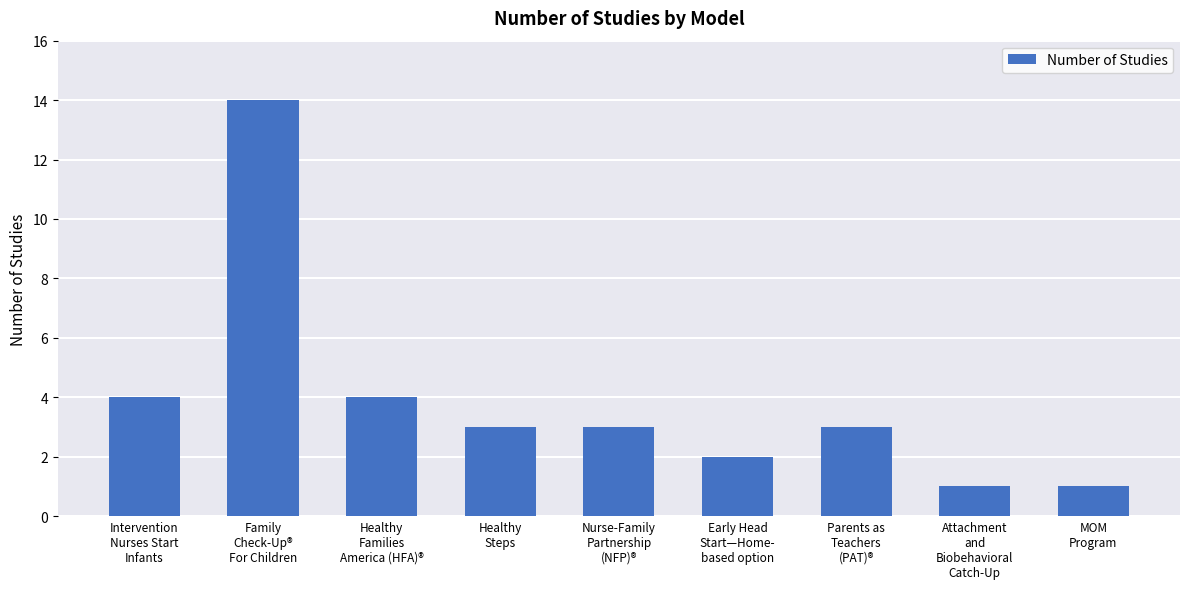

What is the sum of all values?

35